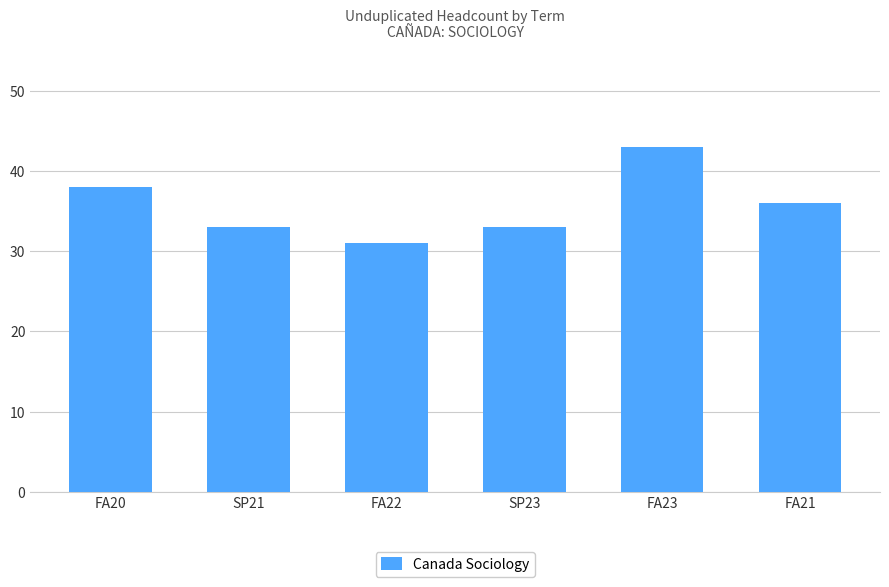

At which category does the chart reach its minimum across all series?

FA22